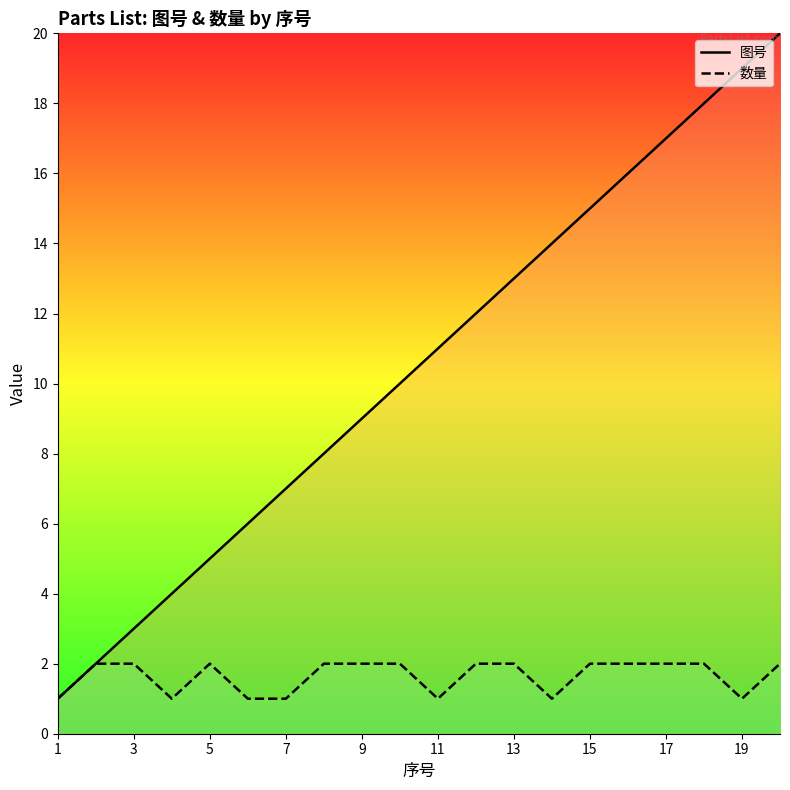

How many values in the 图号 series exceed 11?

9